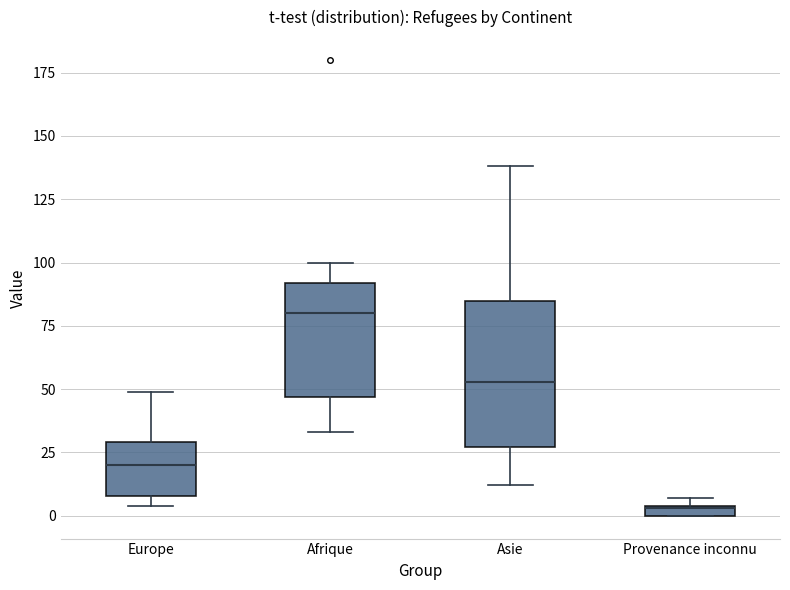

Which box's median line is the highest?

Afrique